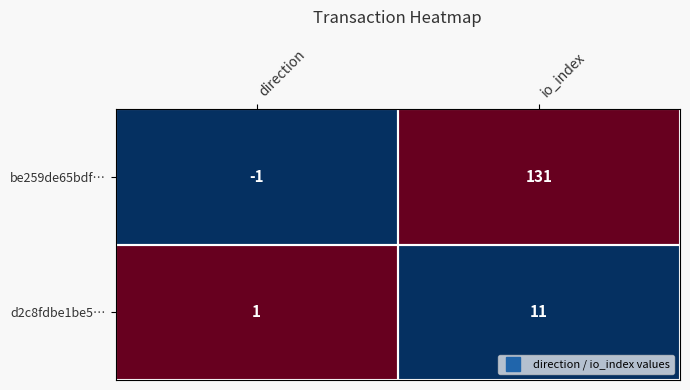

Rank the categories by be259de65bdf… value from lowest to highest.

direction, io_index